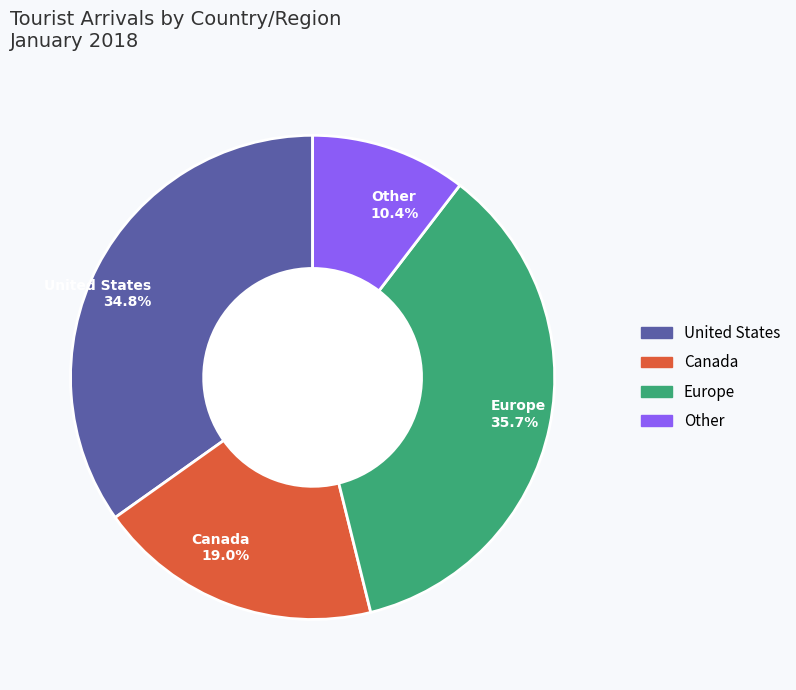

Combined, what portion of the pie is Canada and United States?

53.9%